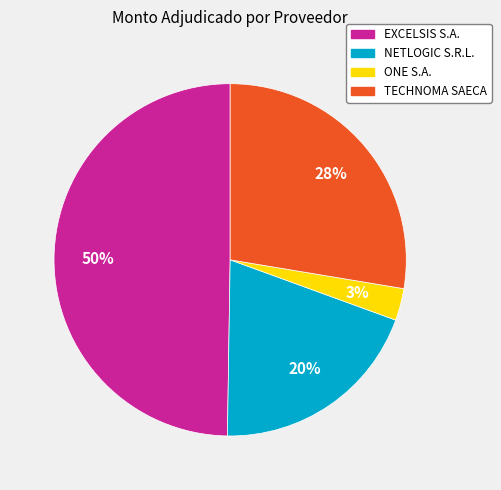

To the nearest percent, what is the difference between the largest and smallest slice percentages?

47%